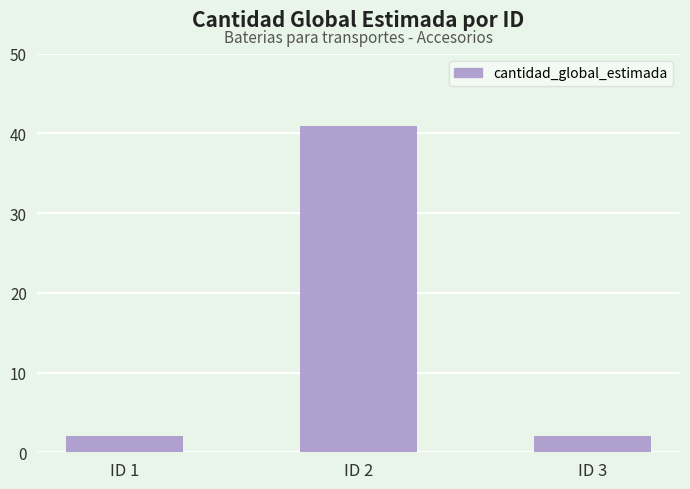

Count the values in the range 2 to 41.

3